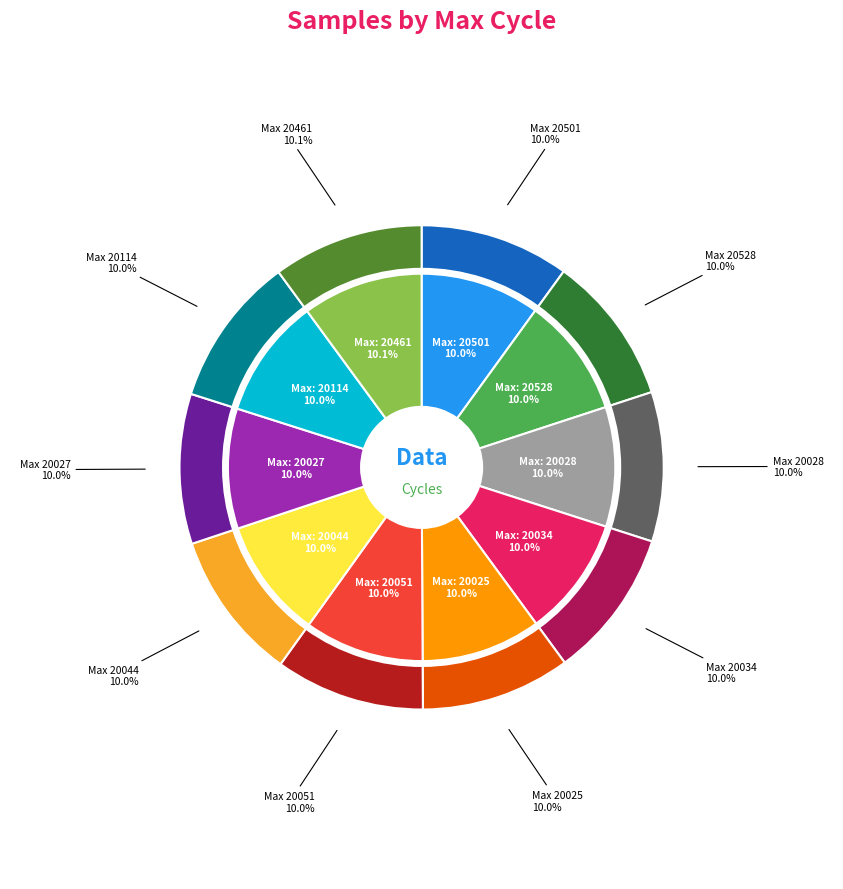

Between 20114 and 20528, which is larger?

20114